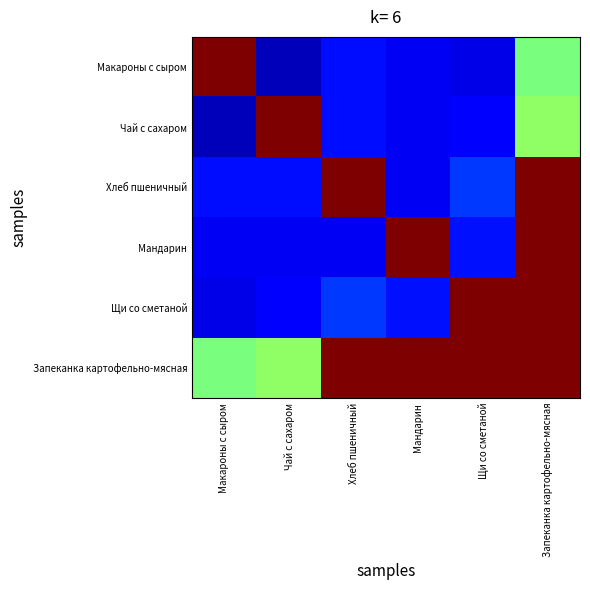

List the series in order of their peak value, highest first.

Макароны с сыром, Чай с сахаром, Хлеб пшеничный, Мандарин, Щи со сметаной, Запеканка картофельно-мясная